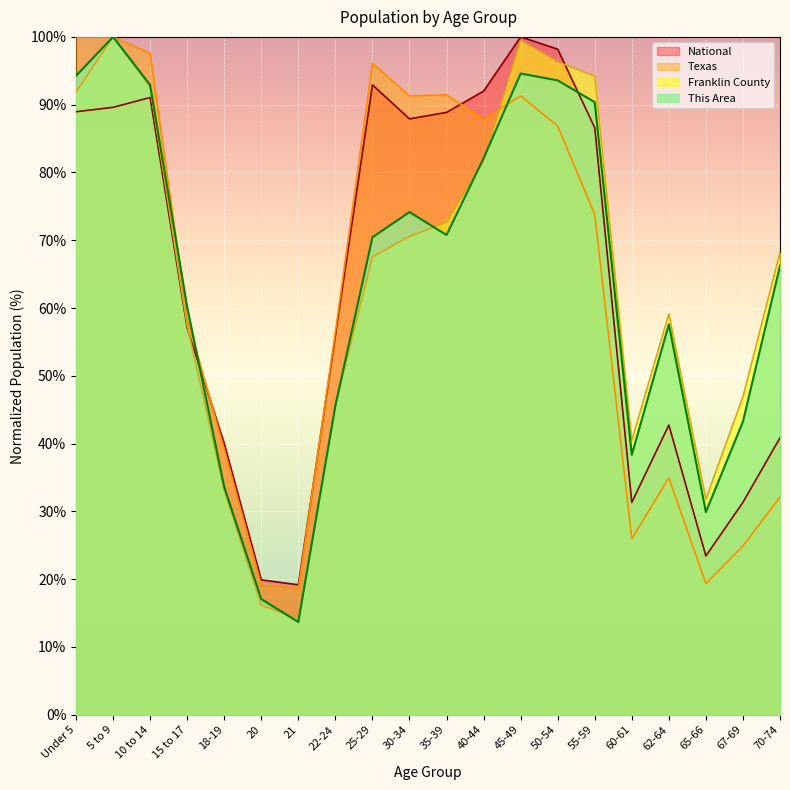

How many categories are shown in the chart?

20